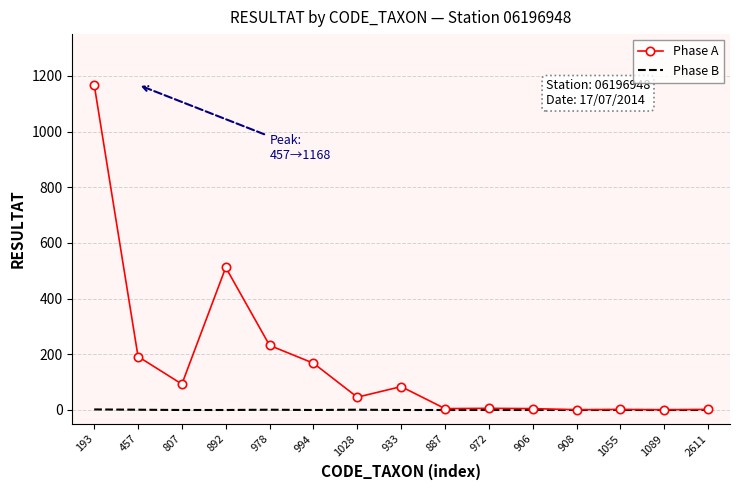

Which series has the widest spread of values?

Phase A